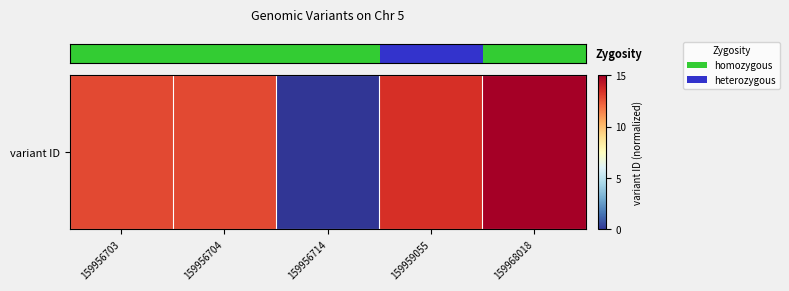

Which category has the highest value across all series?

159968018